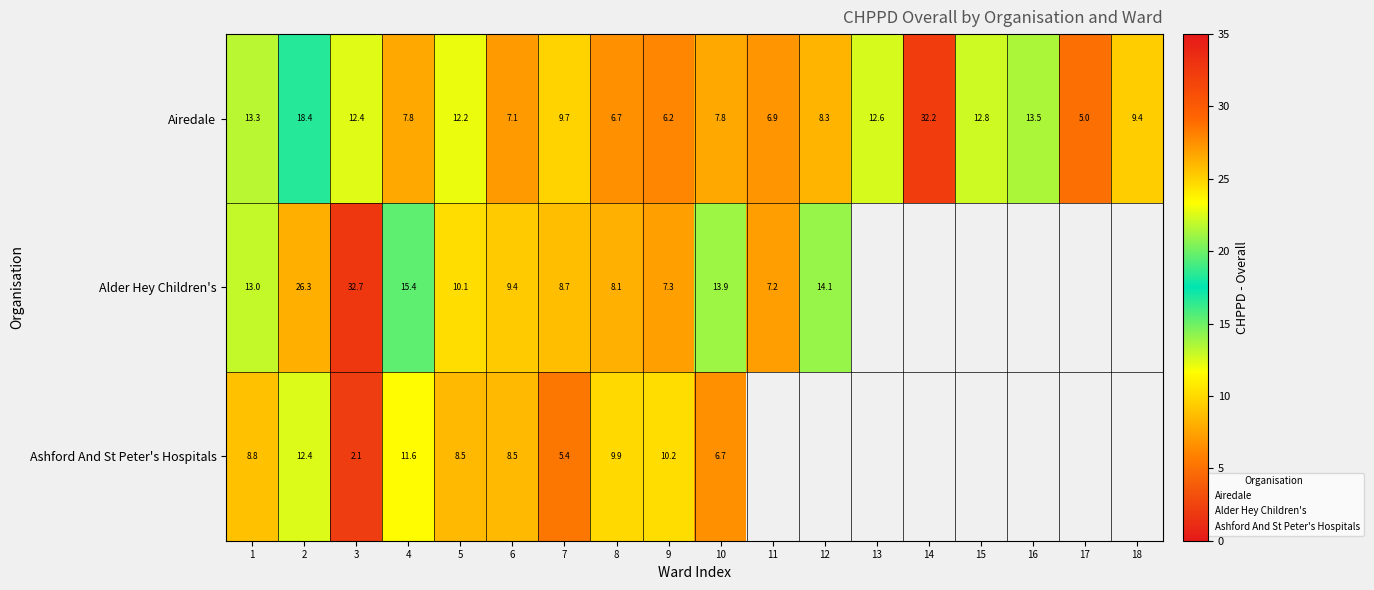

Which series changed the most between 7 and 8?

Ashford And St Peter's Hospitals